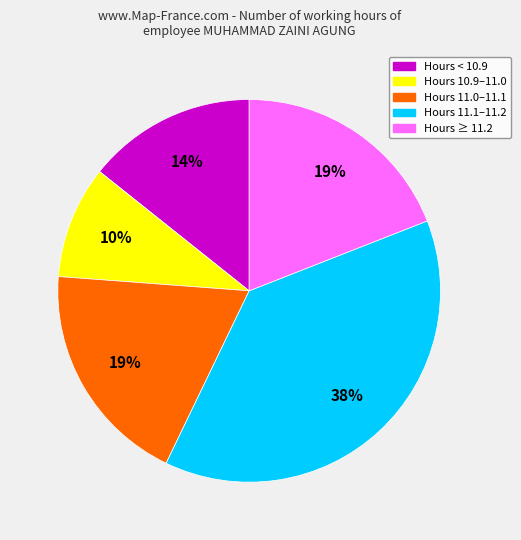

To the nearest percent, what is the average slice percentage?

20%